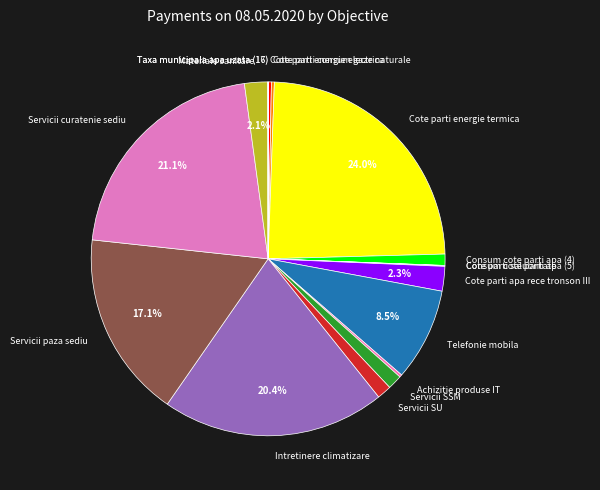

Is there any slice that represents more than half of the pie?

No